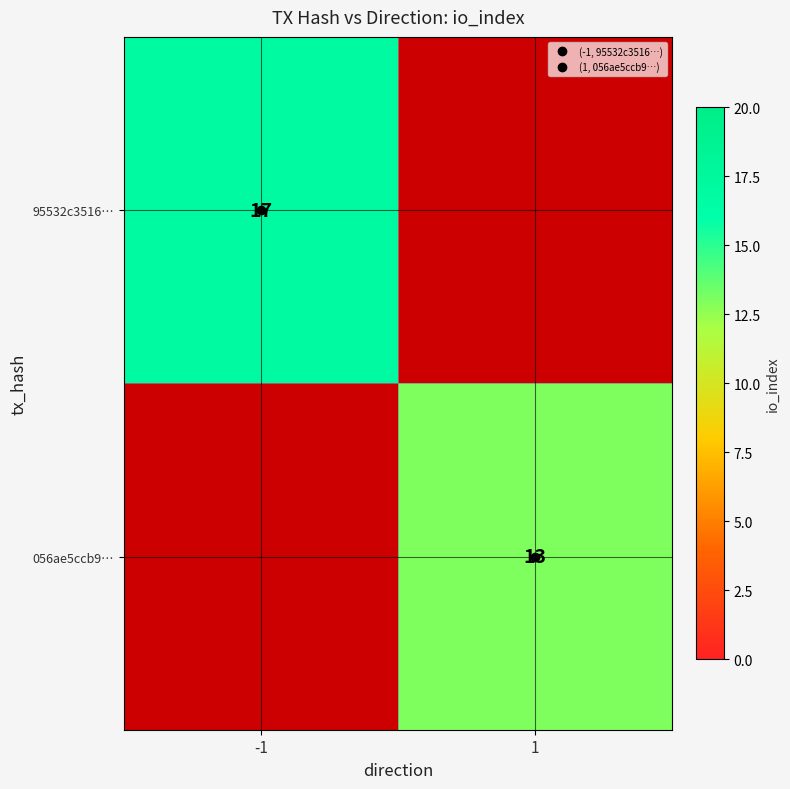

What is the minimum value shown in the chart?

13.0